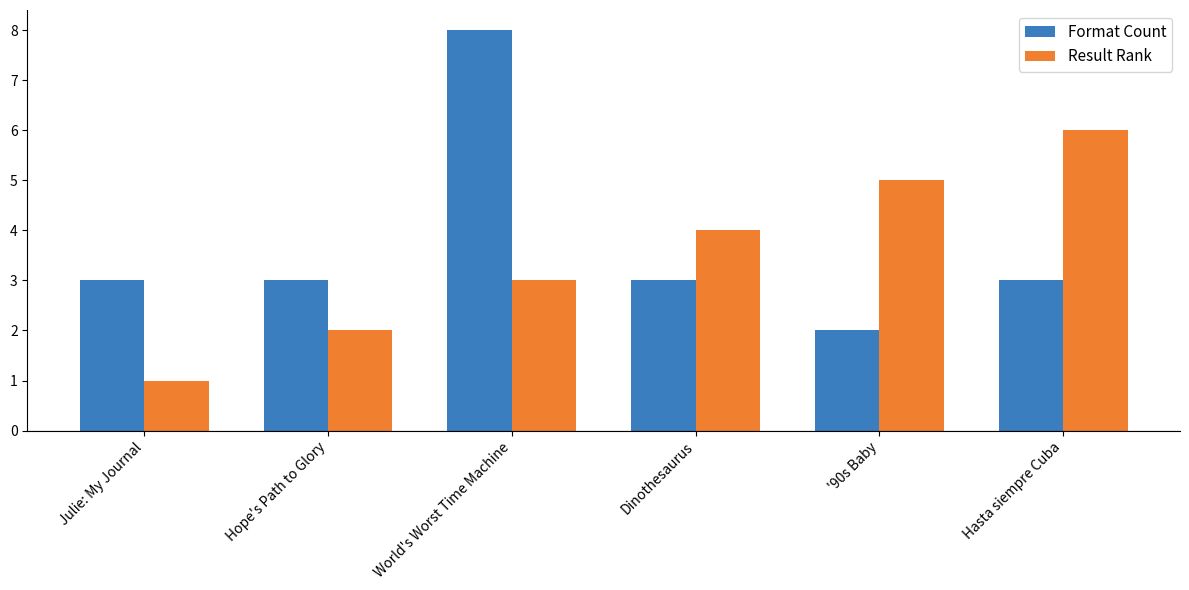

How many Format Count values are between 3 and 4?

4